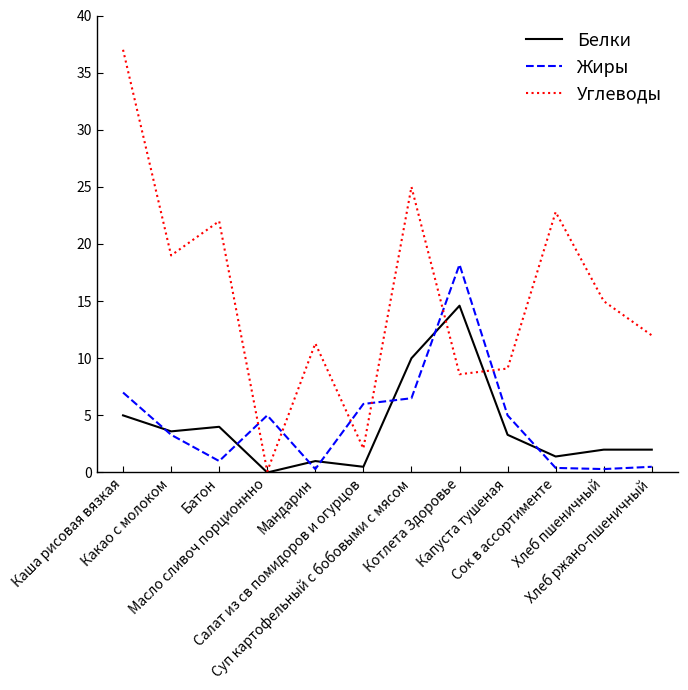

At how many categories does at least one series exceed 31?

1